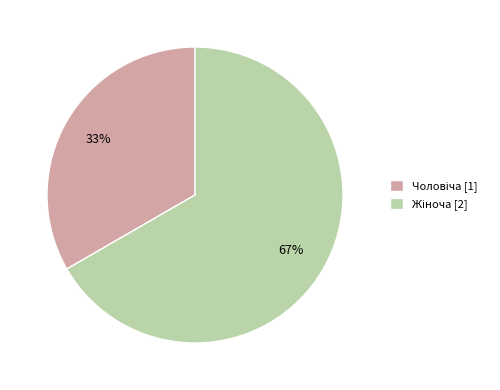

To the nearest percent, what is the average slice percentage?

50%